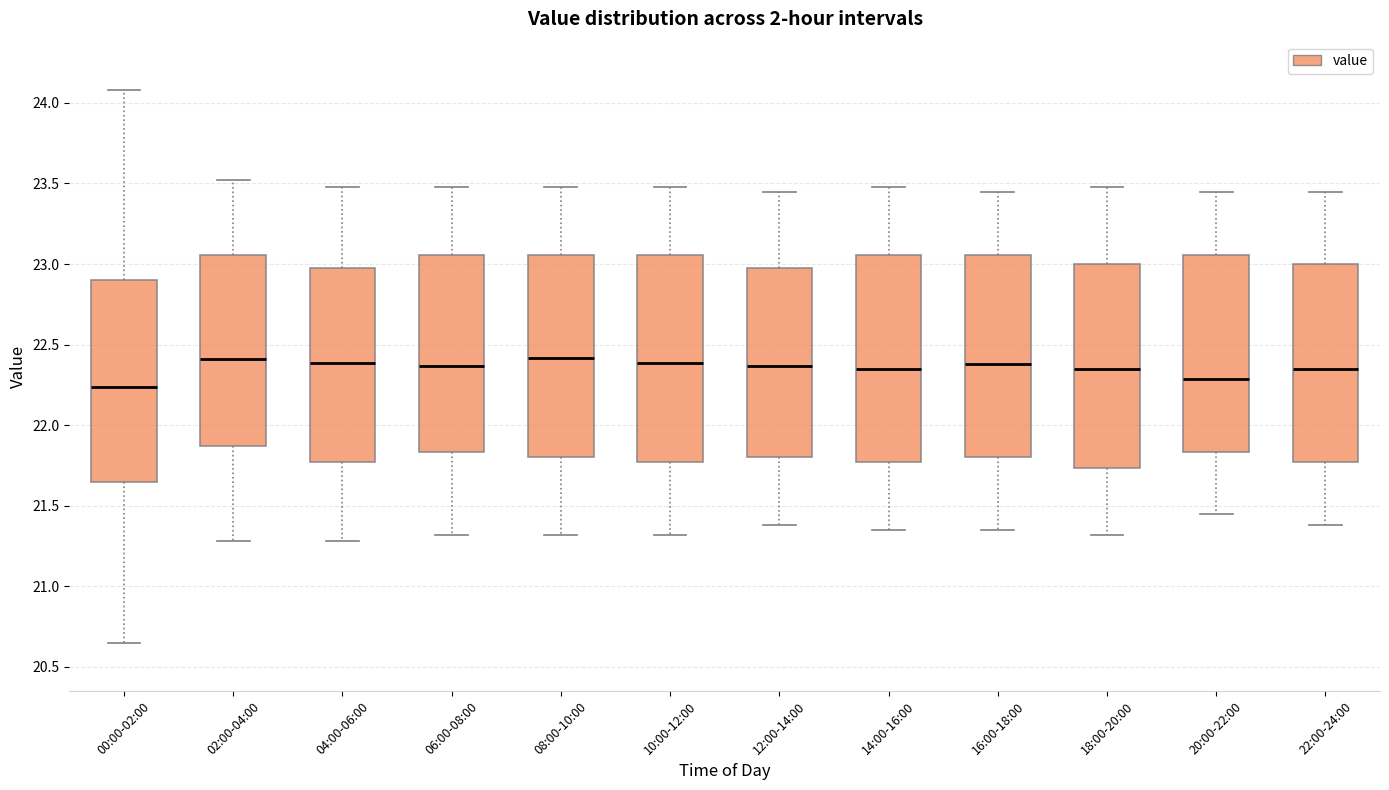

Reading left to right, read every box against the y-axis: the position of its median line, the range the box covers, and the ends of its whiskers. The values are not printed on the chart, so give them approximately, as read against the axis.

00:00-02:00: median 22.25, box 21.65 to 22.90, whiskers 20.65 to 24.10
02:00-04:00: median 22.40, box 21.85 to 23.05, whiskers 21.30 to 23.50
04:00-06:00: median 22.40, box 21.75 to 23.00, whiskers 21.30 to 23.50
06:00-08:00: median 22.35, box 21.85 to 23.05, whiskers 21.30 to 23.50
08:00-10:00: median 22.40, box 21.80 to 23.05, whiskers 21.30 to 23.50
10:00-12:00: median 22.40, box 21.75 to 23.05, whiskers 21.30 to 23.50
12:00-14:00: median 22.35, box 21.80 to 23.00, whiskers 21.40 to 23.45
14:00-16:00: median 22.35, box 21.75 to 23.05, whiskers 21.35 to 23.50
16:00-18:00: median 22.40, box 21.80 to 23.05, whiskers 21.35 to 23.45
18:00-20:00: median 22.35, box 21.75 to 23.00, whiskers 21.30 to 23.50
20:00-22:00: median 22.30, box 21.85 to 23.05, whiskers 21.45 to 23.45
22:00-24:00: median 22.35, box 21.75 to 23.00, whiskers 21.40 to 23.45